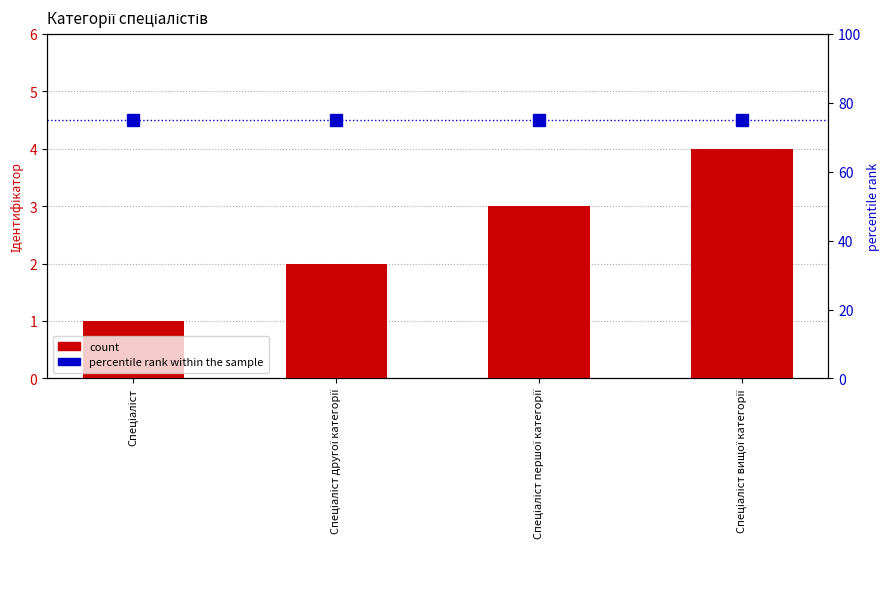

Count the number of data series in this chart.

2